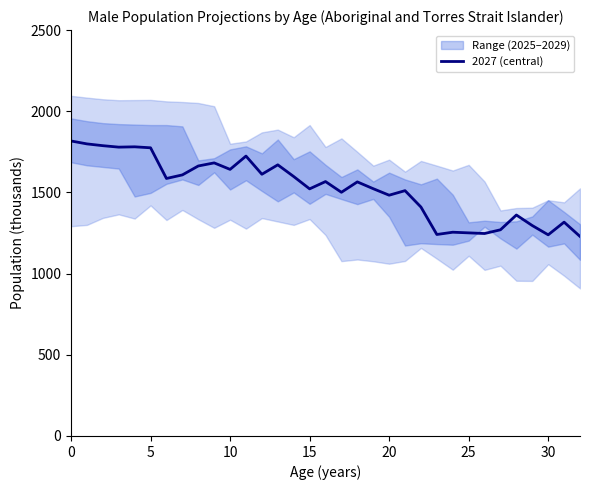

How many points are lower than both their immediate neighbors (excluding endpoints)?

10